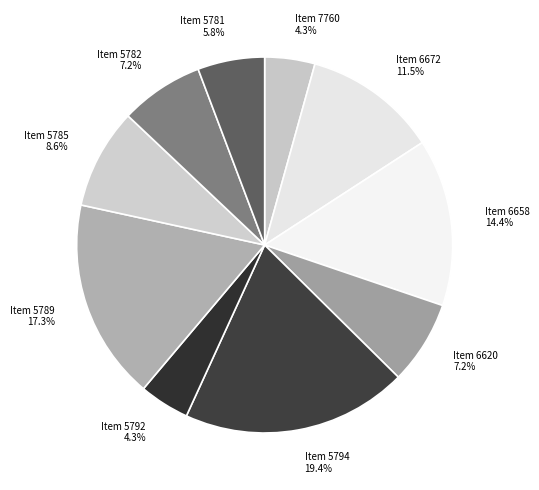

Is Item 6672 the majority of the pie?

No